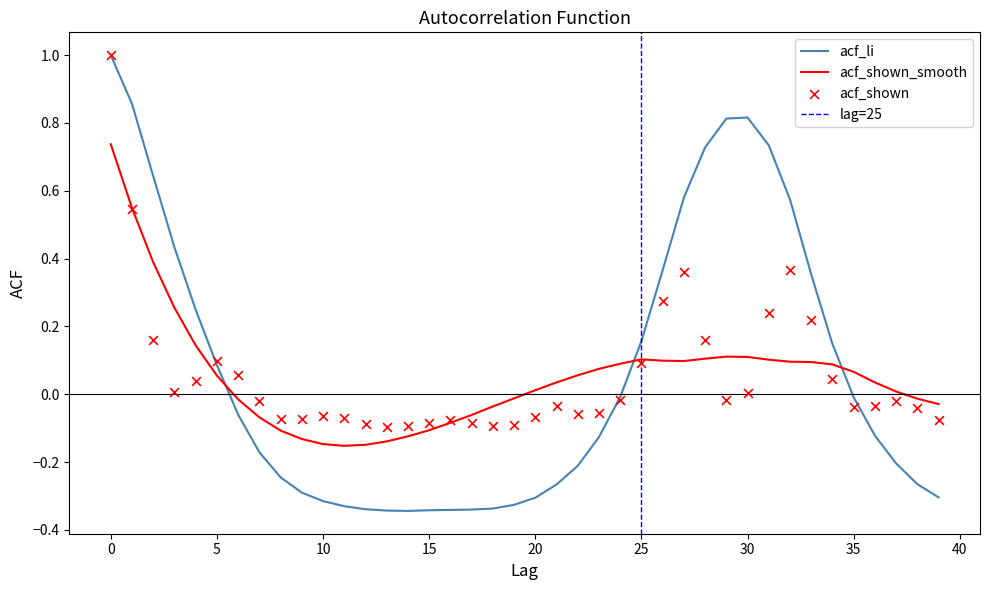

At how many categories does at least one series exceed 0?

25